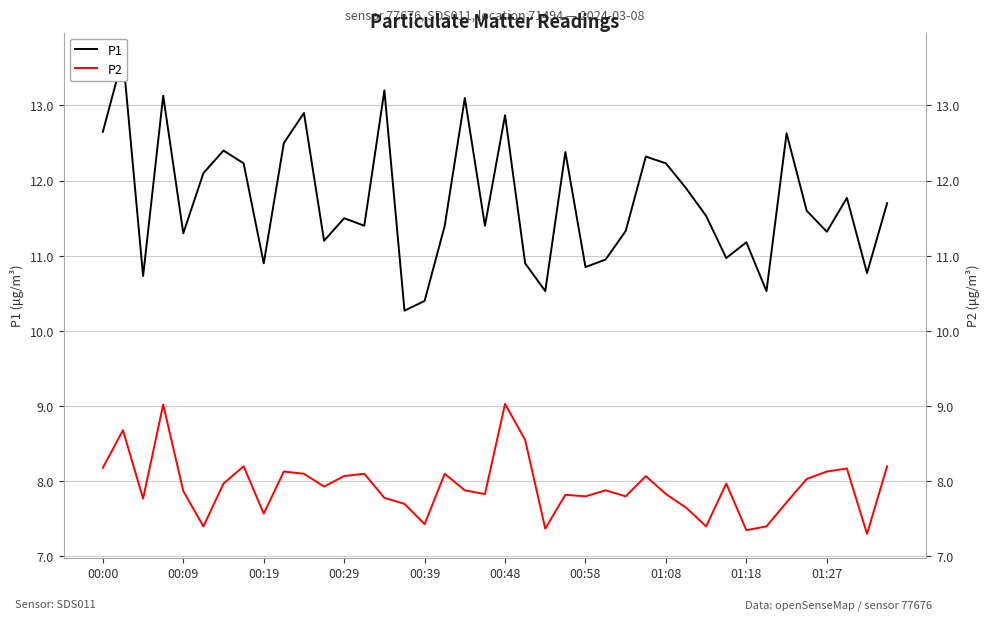

At how many categories does at least one series exceed 10?

40